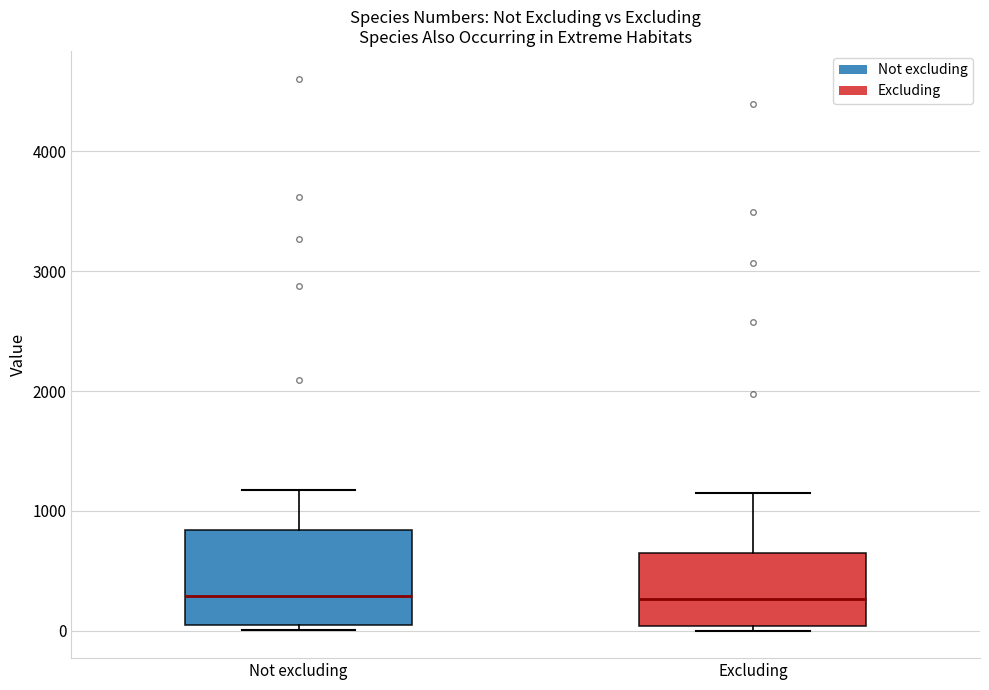

Reading left to right, transcribe this box plot: for each box, give where its median line is, the range the box spans, and where its two whiskers end, as read against the y-axis. The values are not printed on the chart, so give them approximately, as read against the axis.

Not excluding: median 300, box 0 to 800, whiskers 0 (just below the box's lower edge) to 1200
Excluding: median 300, box 0 to 700, whiskers 0 (just below the box's lower edge) to 1200